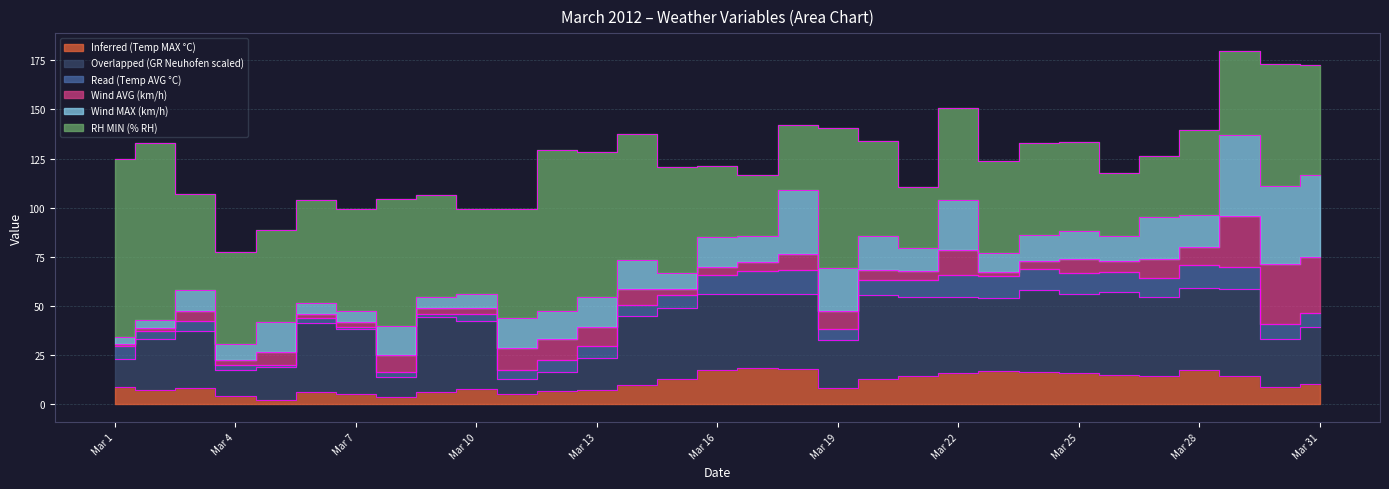

Reading left to right, list all the values displayed in this chart.

Inferred (Temp MAX °C): 9.0	7.6	8.4	4.1	2.4	6.3	5.5	4.0	6.1	7.7	5.4	7.0	7.5	9.8	13.1	17.6	18.3	18.0	8.3	12.9	14.4	16.0	16.9	16.3	16.1	15.2	14.7	17.4	14.4	8.8	10.2
Overlapped (GR Neuhofen scaled): 14.3	25.9	29.2	13.2	16.8	35.1	32.8	10.1	38.1	35.0	7.6	9.7	15.9	35.3	35.8	38.4	37.8	38.1	24.2	42.9	40.3	38.6	37.4	42.1	40.1	42.0	40.0	41.8	44.4	24.6	29.1
Read (Temp AVG °C): 6.5	4.0	4.9	3.0	1.1	2.5	1.0	2.5	2.0	3.3	4.5	5.7	6.3	5.6	6.5	10.0	12.0	12.2	6.0	7.7	8.7	11.0	11.1	10.5	10.9	10.1	9.4	11.8	10.9	7.6	7.2
Wind AVG (km/h): 0.9	1.4	5.1	2.4	6.2	2.2	2.7	8.5	2.7	3.1	11.3	11.0	9.7	8.1	3.3	4.0	4.5	8.1	8.8	4.9	4.7	13.0	2.2	3.9	6.7	5.9	10.0	9.2	25.9	30.2	28.3
Wind MAX (km/h): 3.9	4.1	10.4	8.0	15.4	5.7	5.5	14.6	5.6	7.3	15.4	14.1	15.1	14.8	8.0	15.2	13.1	32.7	22.1	17.4	11.3	25.3	9.4	13.2	14.6	12.3	21.1	16.2	41.2	39.8	41.7
RH MIN (% RH): 90.0	90.0	49.0	47.0	47.0	52.0	52.0	65.0	52.0	43.0	55.0	82.0	74.0	64.0	54.0	36.0	31.0	33.0	71.0	48.0	31.0	47.0	47.0	47.0	45.0	32.0	31.0	43.0	43.0	62.0	56.0